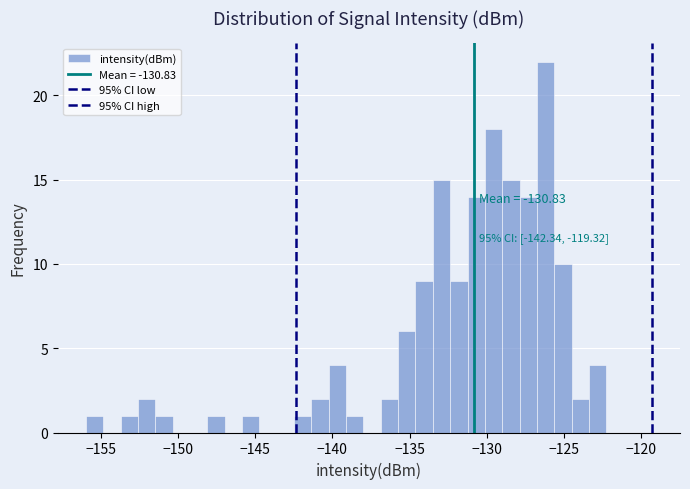

Around what value on the x-axis is the tallest bar? Give the approximate position of its centre, as read against the axis.

-126.0